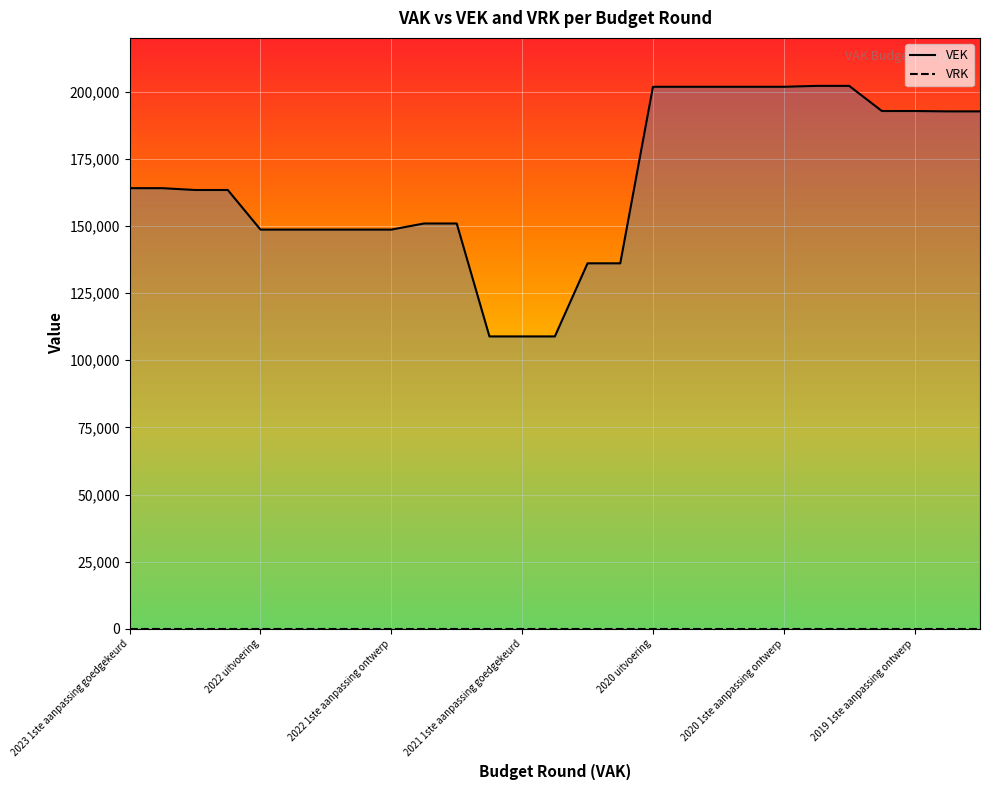

Read the value at 2021 1ste aanpassing goedgekeurd, to the nearest 100.

108900